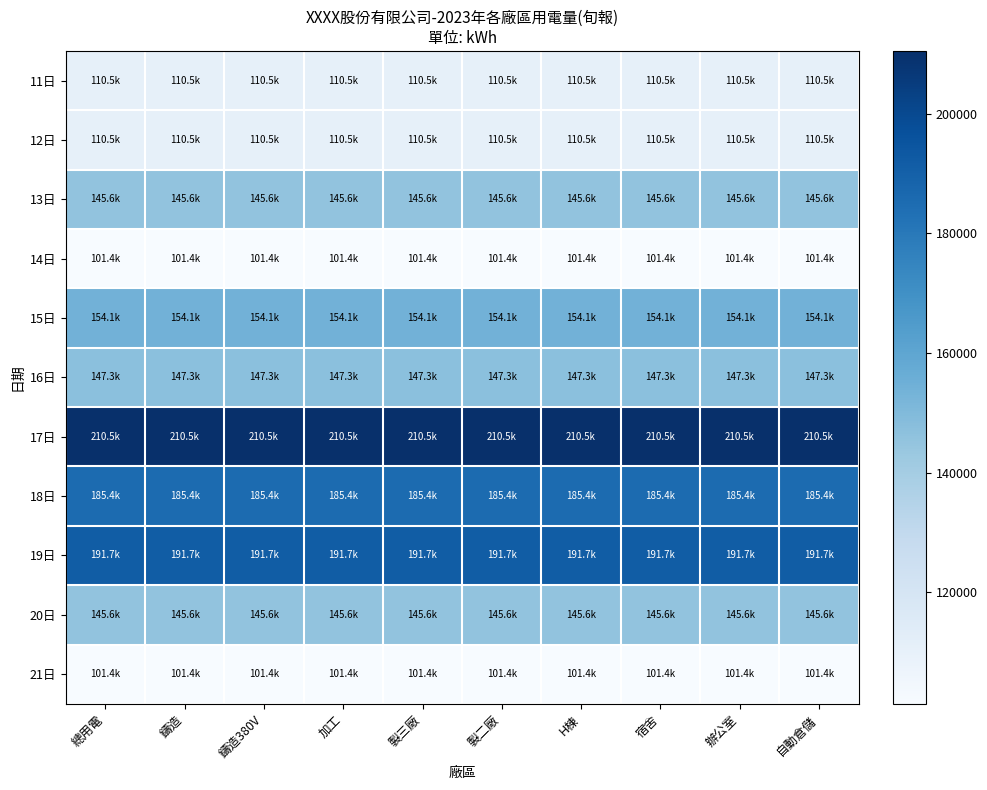

Which label corresponds to the largest value in the chart?

總用電